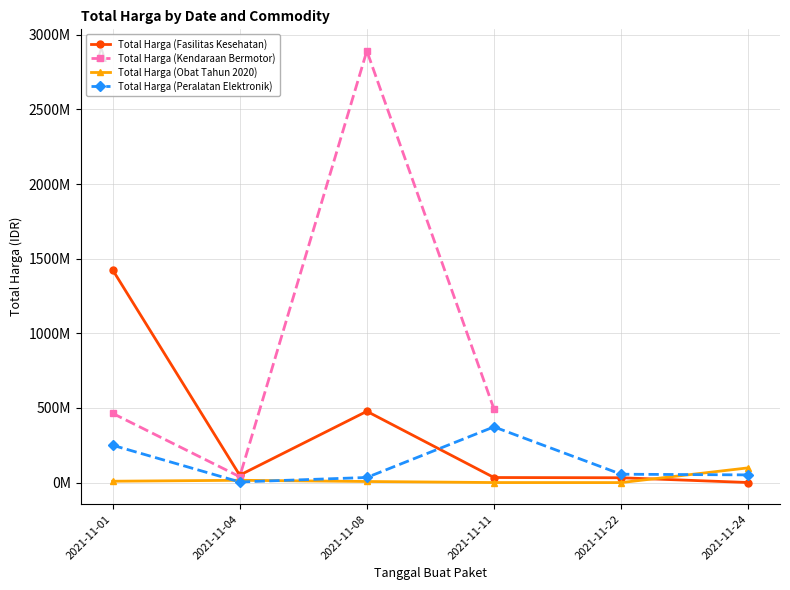

At which category is the sum across all series the highest?

2021-11-08